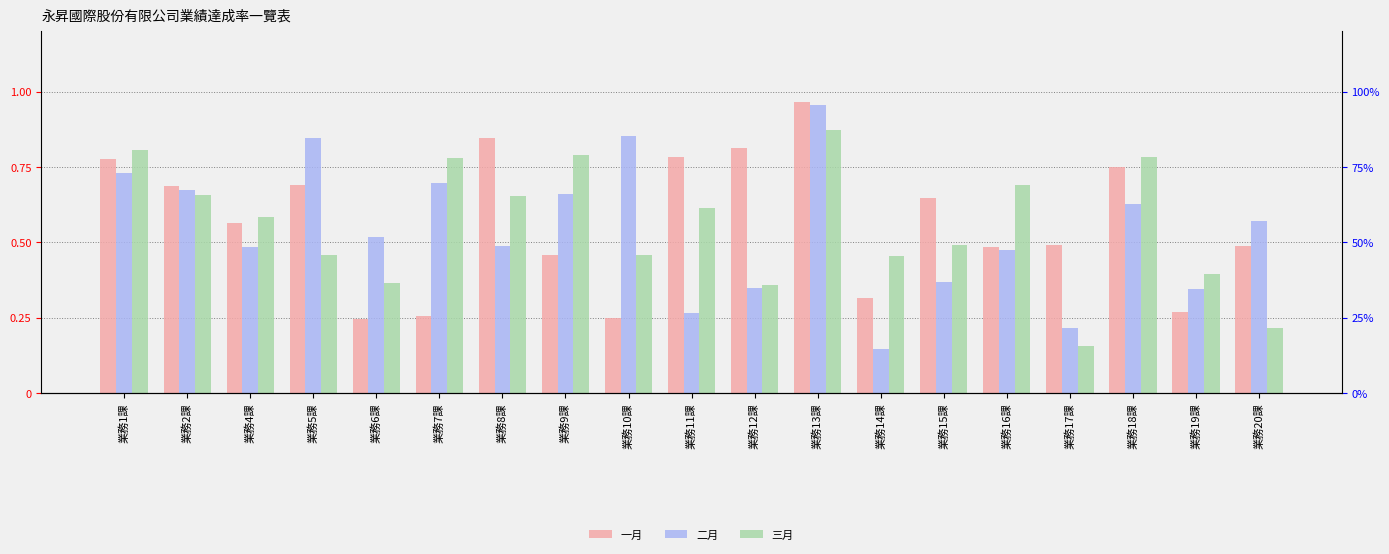

Is it true that 三月 equals 0.2 at 業務10課?

False